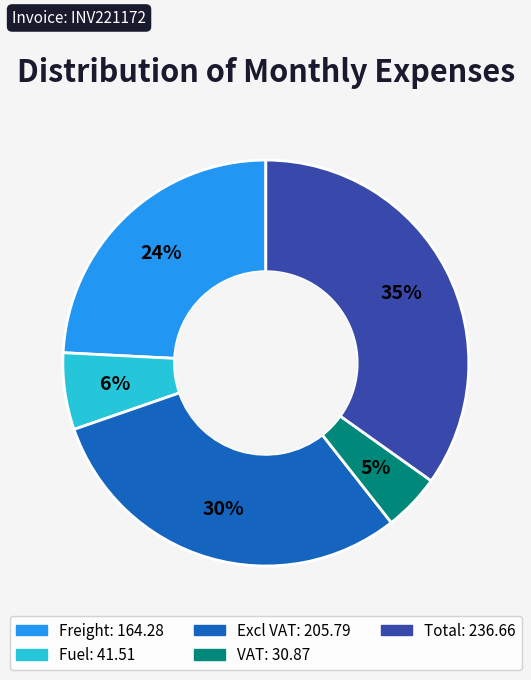

Count the number of slices in the pie.

5